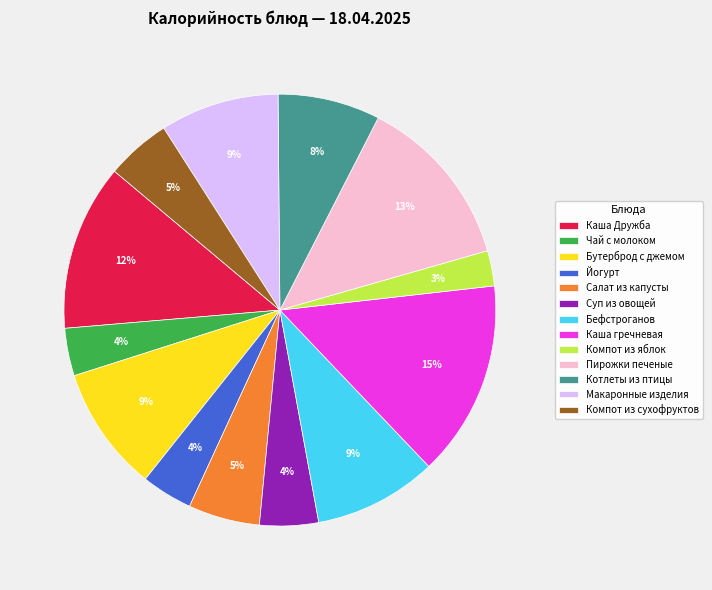

To the nearest percent, what is the average slice percentage?

8%